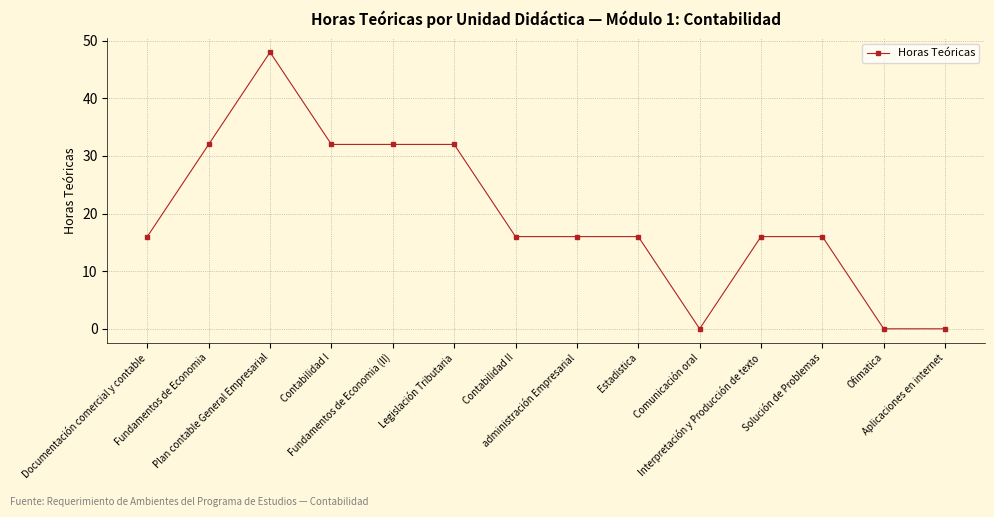

What is the maximum value shown in the chart?

48